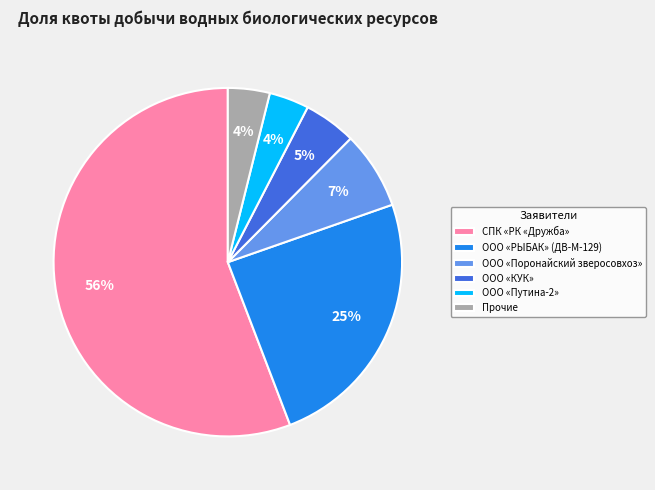

How many segments does this pie chart have?

6